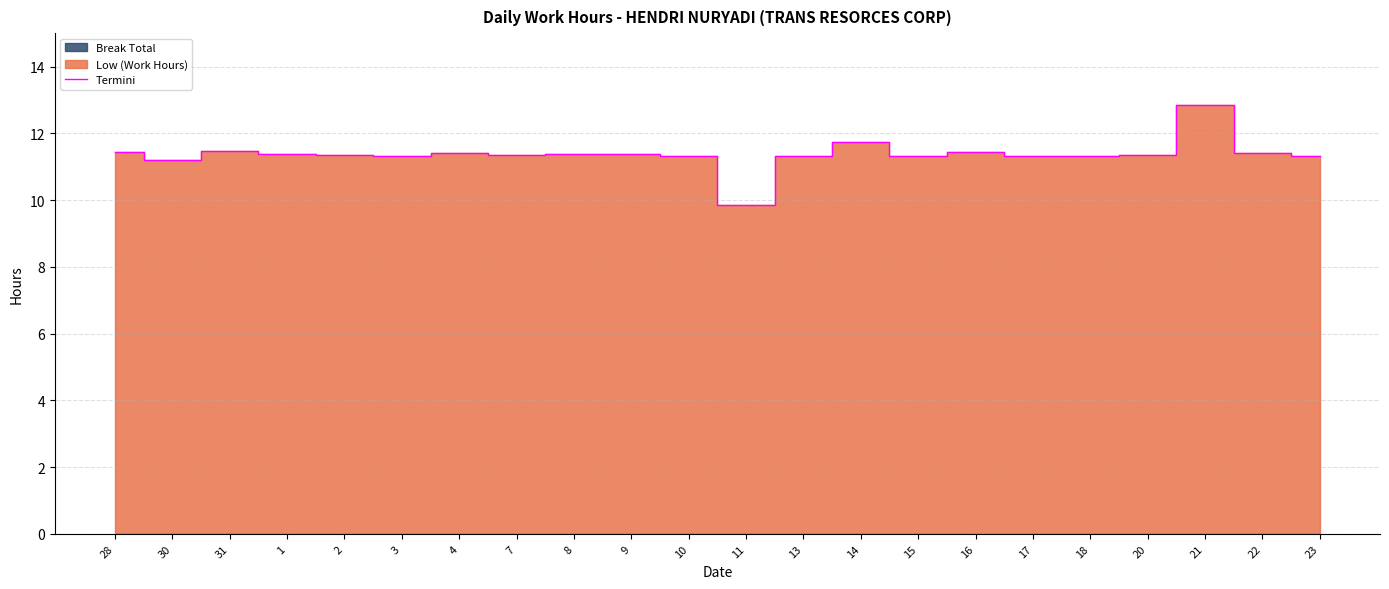

Does the chart display data point markers on the line(s)?

No